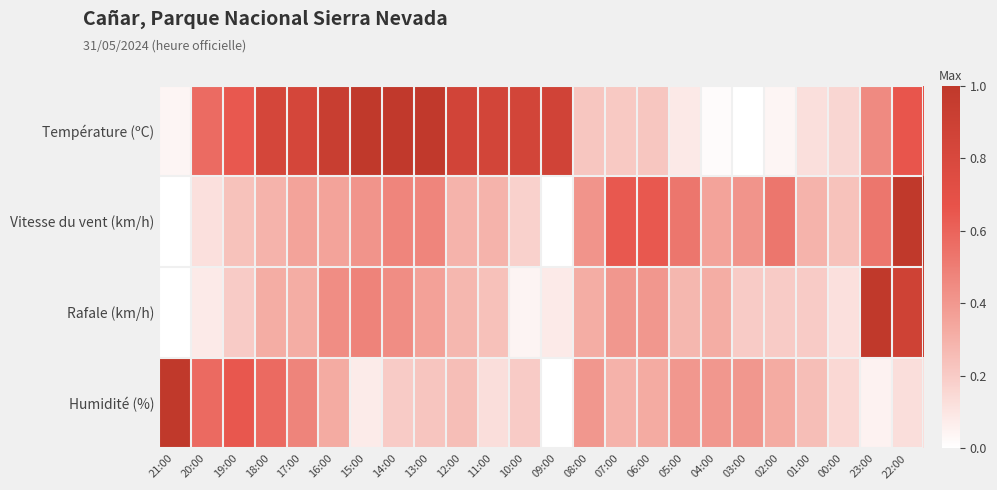

At how many categories does at least one series exceed 0?

24